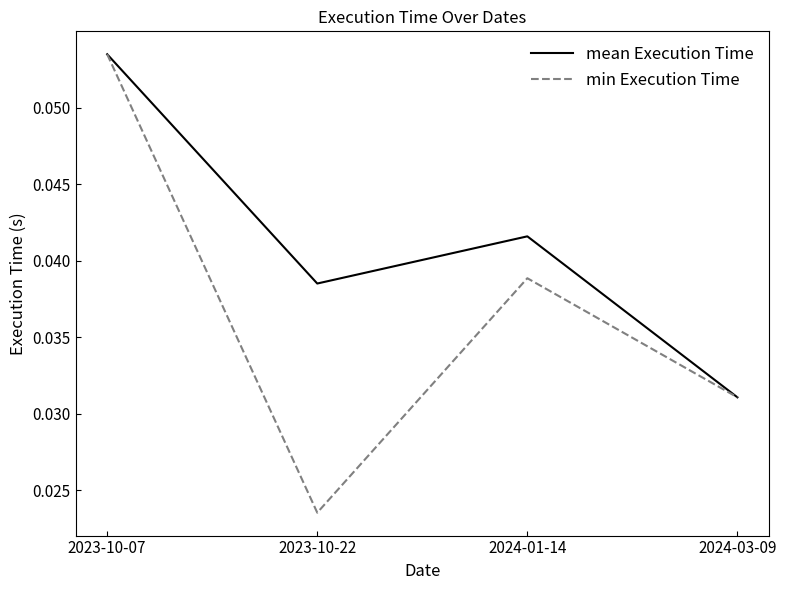

What position from the left is 2024-01-14?

3